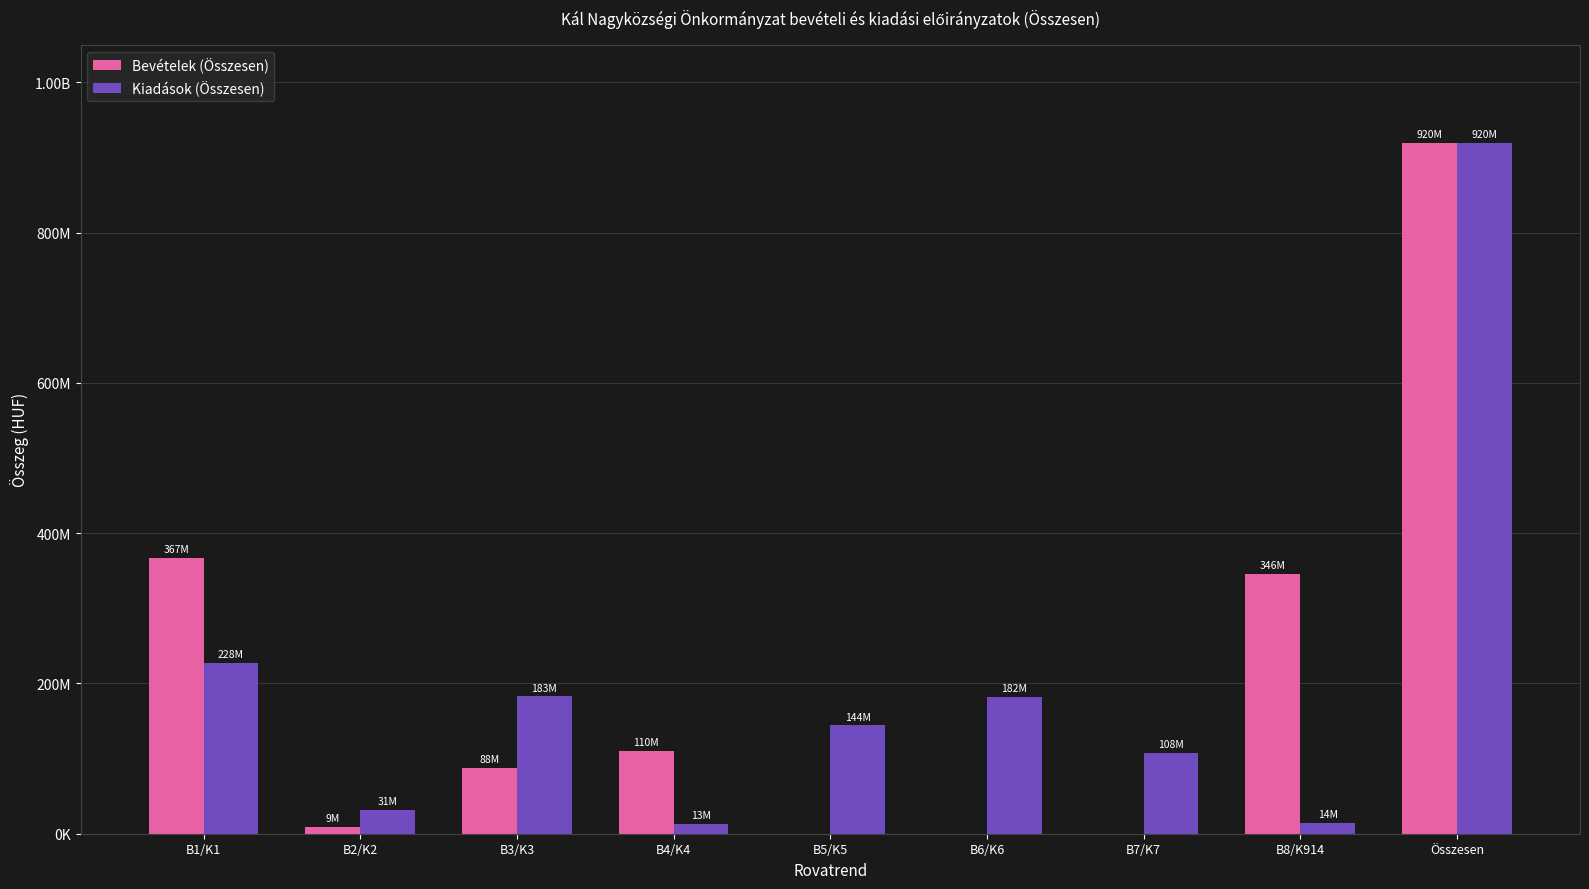

What position from the left is B3/K3?

3